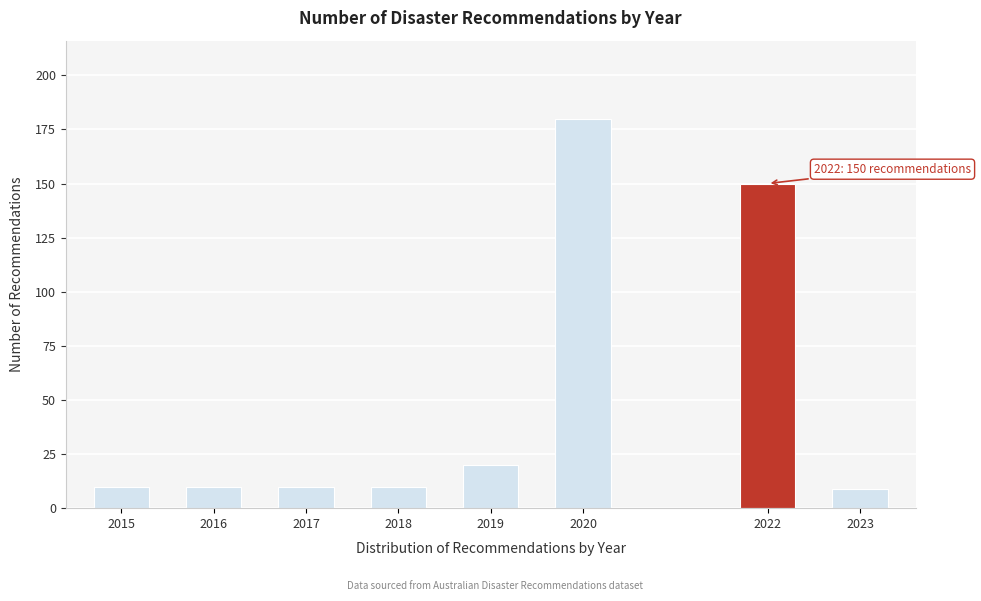

Reading right to left, transcribe all the data shown in this chart.

9	150	180	20	10	10	10	10